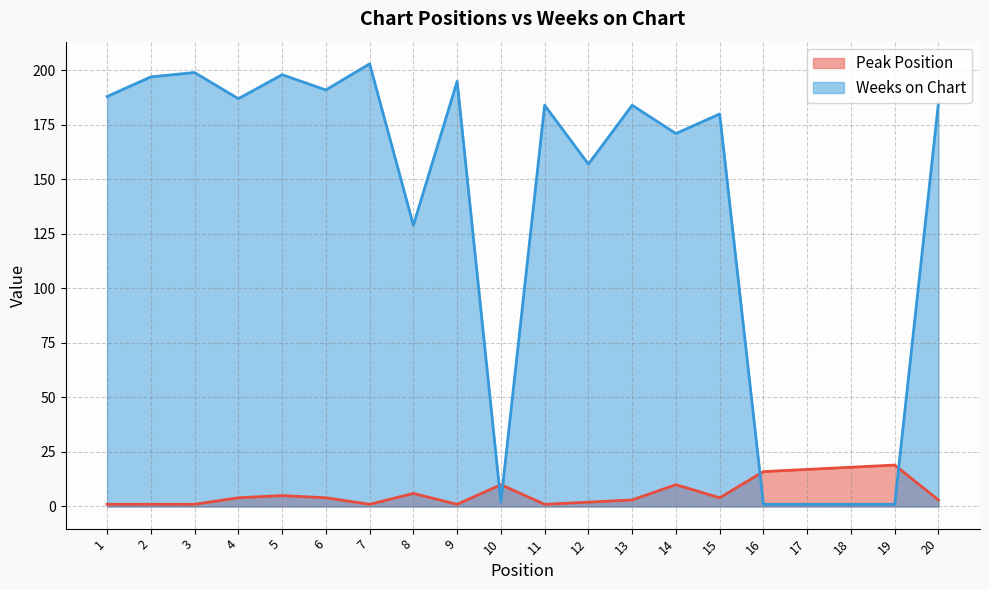

What is the value of the Weeks on Chart point at the 3rd from the left?

199